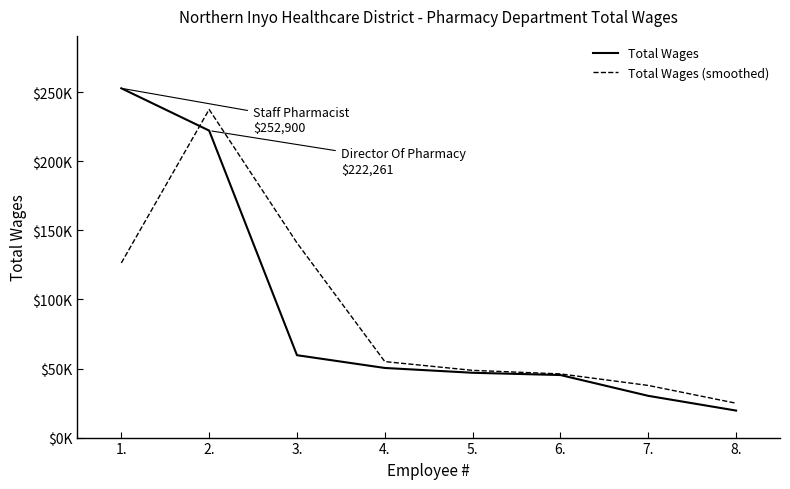

Does the chart display data point markers on the line(s)?

No